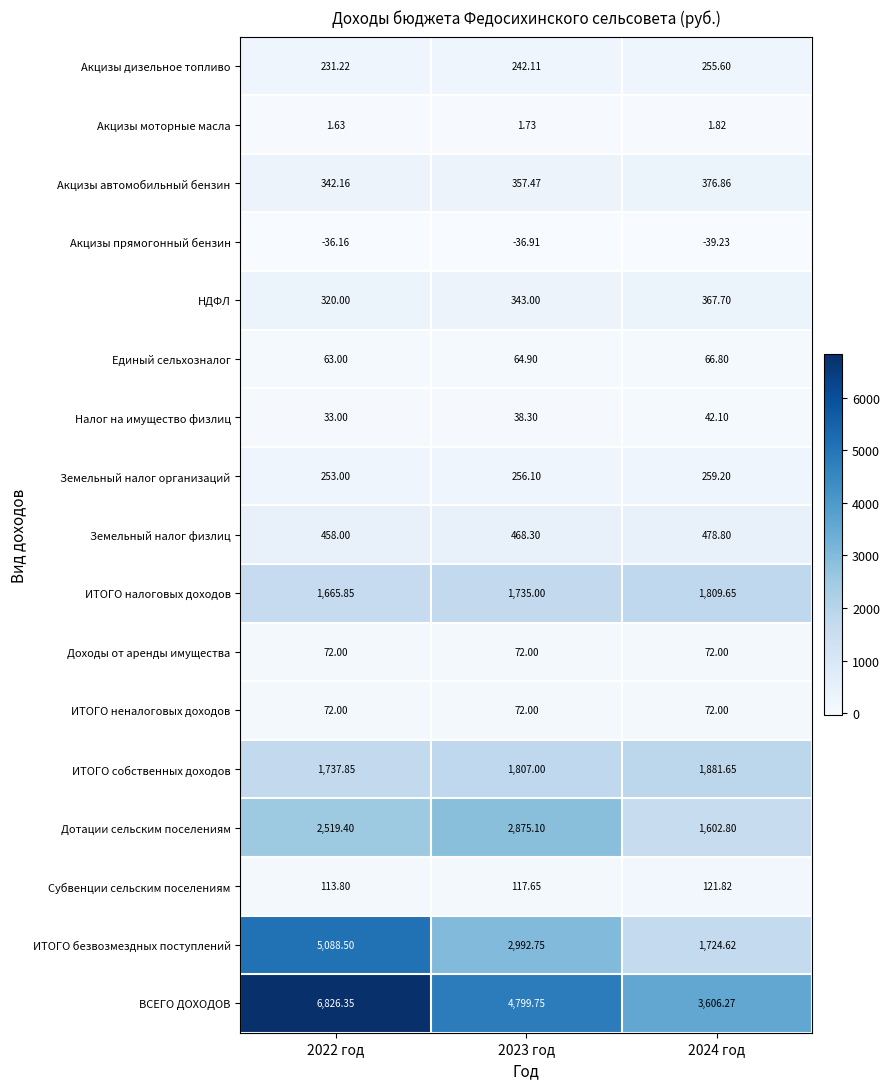

What is the smallest value displayed?

-39.2